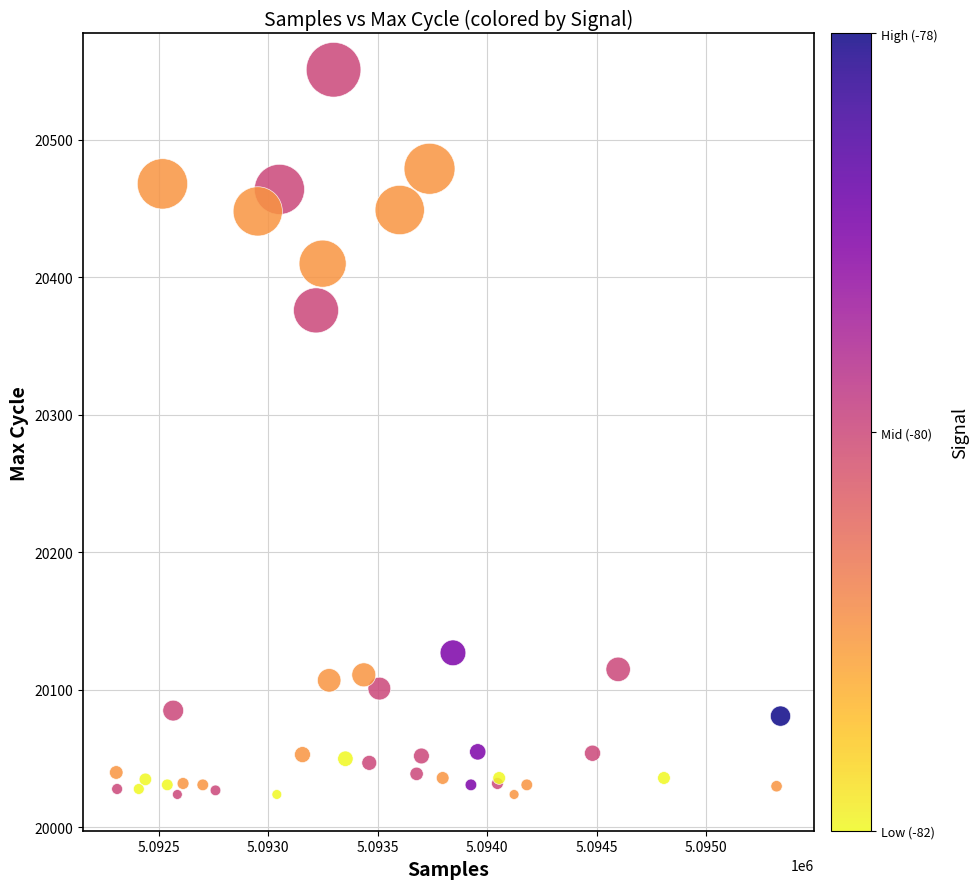

What Y value in the scatter plot is closest to 20287?

20376